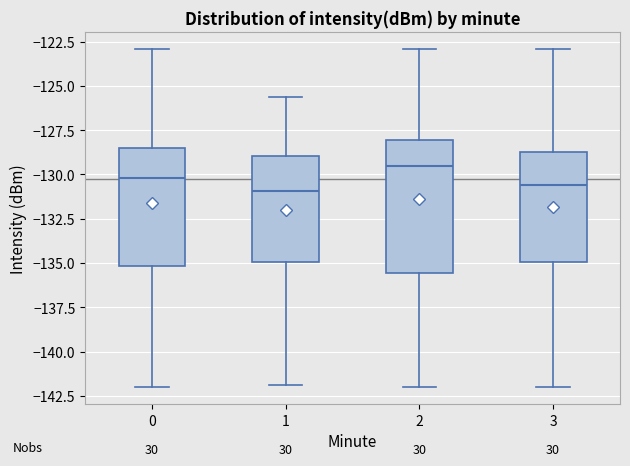

Which box is the tallest, from its lower edge to its upper edge?

2